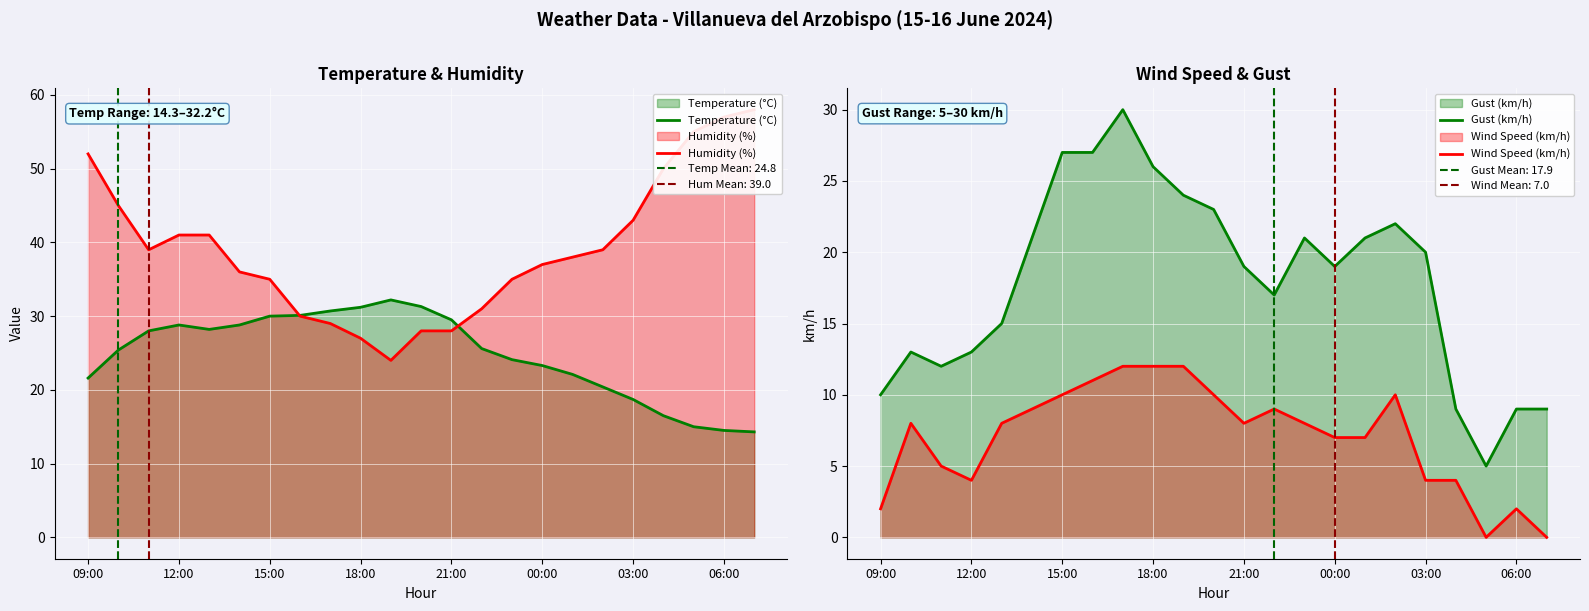

Does the chart display data point markers on the line(s)?

No